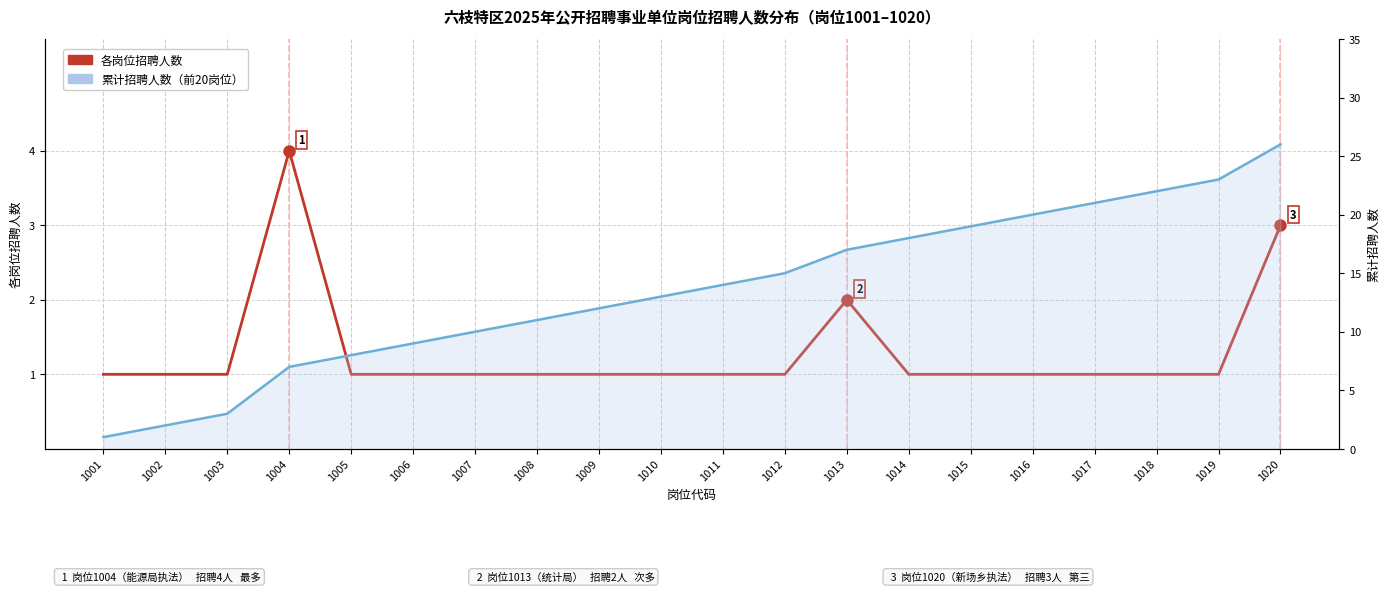

Which series changed the most between 1013 and 1019?

累计招聘人数